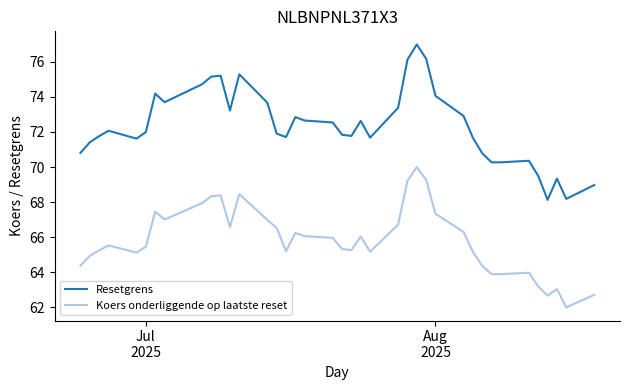

What is the difference between the maximum and minimum values in the Resetgrens series?

8.9